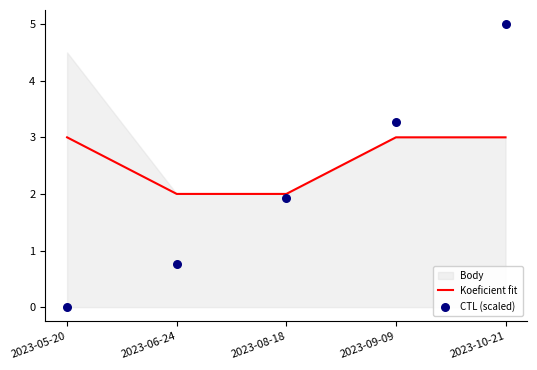

The value of Koeficient fit at 2023-08-18 is 2. True or false?

True